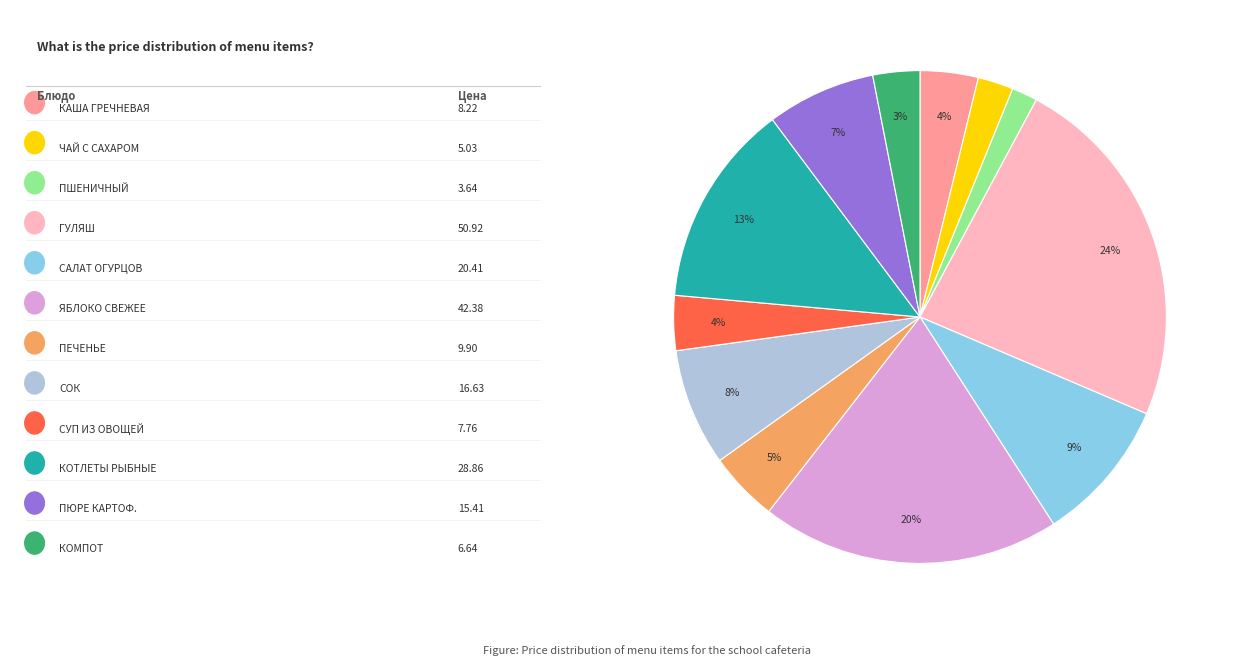

Does any single category account for the majority?

No